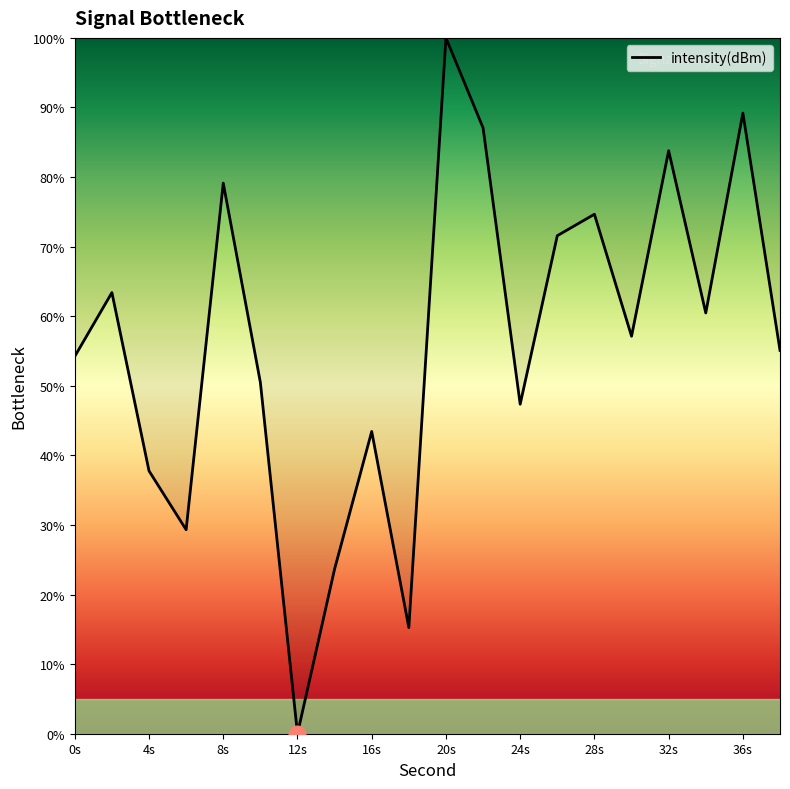

What is the difference between the maximum and minimum values?

100.0